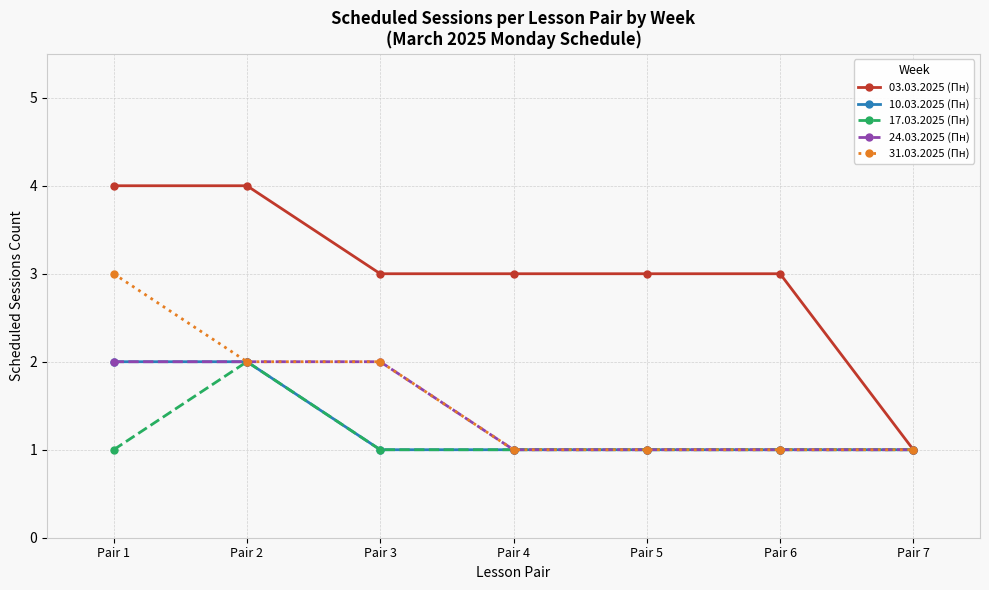

Does the chart display data point markers on the line(s)?

Yes